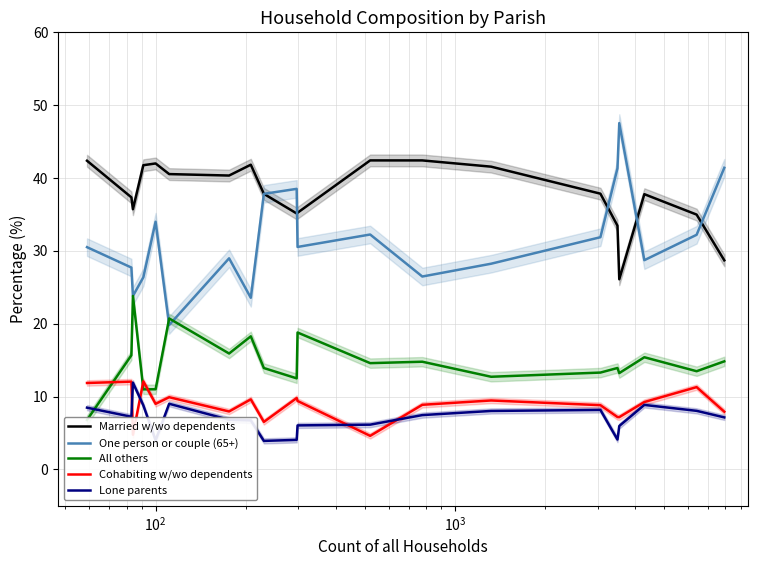

Reading left to right, extract all data points from this chart.

Married w/wo dependents: 42.4	37.3	35.7	41.8	42.0	40.5	40.3	41.8	37.8	35.1	35.2	42.4	42.4	41.6	37.9	33.5	26.1	37.8	35.0	28.7
One person or couple (65+): 30.5	27.7	23.8	26.4	34.0	19.8	29.0	23.6	37.8	38.5	30.5	32.2	26.5	28.2	31.9	41.3	47.5	28.7	32.2	41.4
All others: 6.8	15.7	23.8	11.0	11.0	20.7	15.9	18.3	13.9	12.5	18.8	14.6	14.8	12.7	13.3	13.9	13.2	15.4	13.5	14.8
Cohabiting w/wo dependents: 11.9	12.0	4.8	12.1	9.0	9.9	8.0	9.6	6.5	9.8	9.4	4.6	8.9	9.5	8.8	7.2	7.2	9.2	11.3	7.9
Lone parents: 8.5	7.2	11.9	8.8	4.0	9.0	6.8	6.7	3.9	4.1	6.0	6.1	7.5	8.0	8.2	4.1	6.0	8.9	8.0	7.1